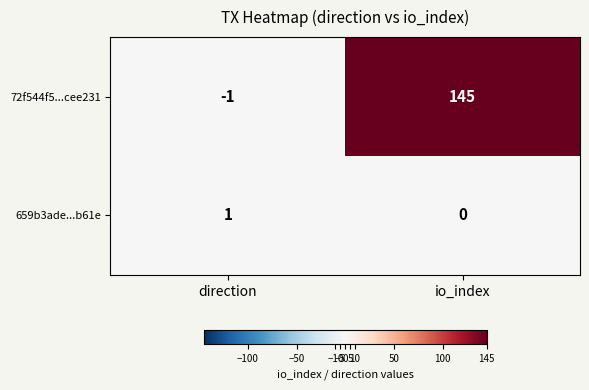

Is it true that 72f544f5...cee231 equals 193 at io_index?

False